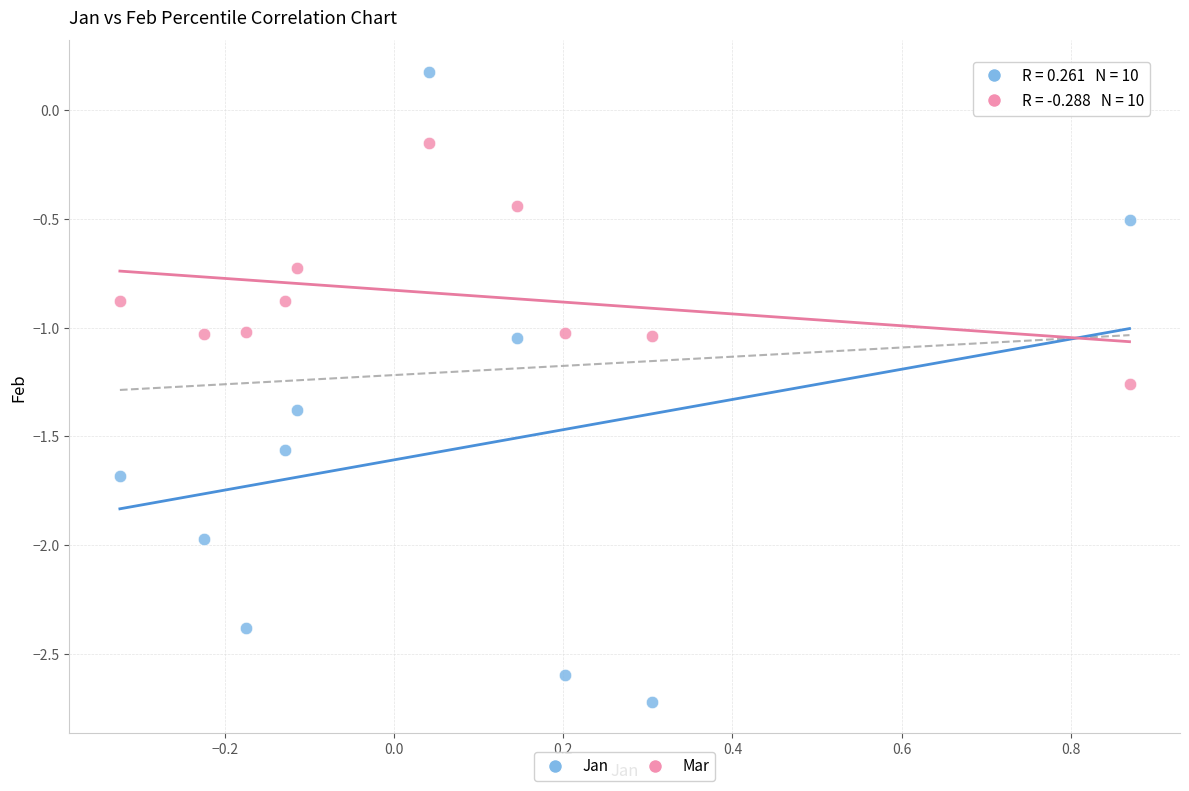

Across all data points, what is the range of X values (max minus min)?

1.2